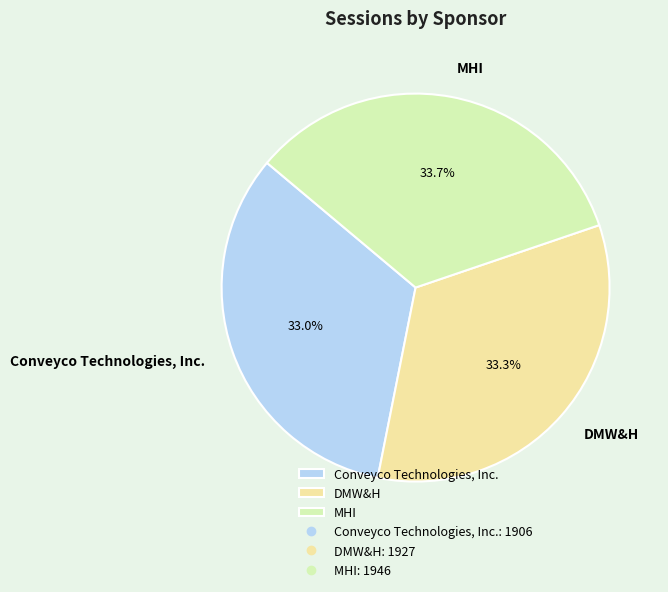

Rank the categories by value from lowest to highest.

Conveyco Technologies, Inc., DMW&H, MHI